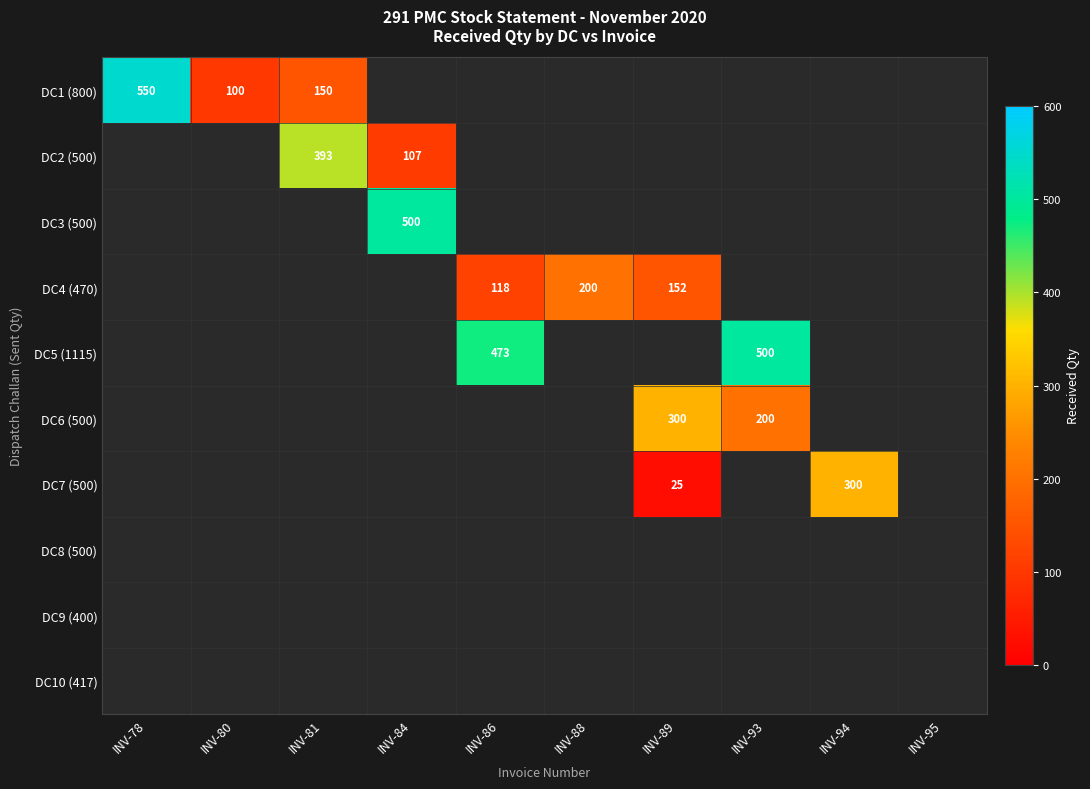

At how many categories does at least one series exceed 112?

8